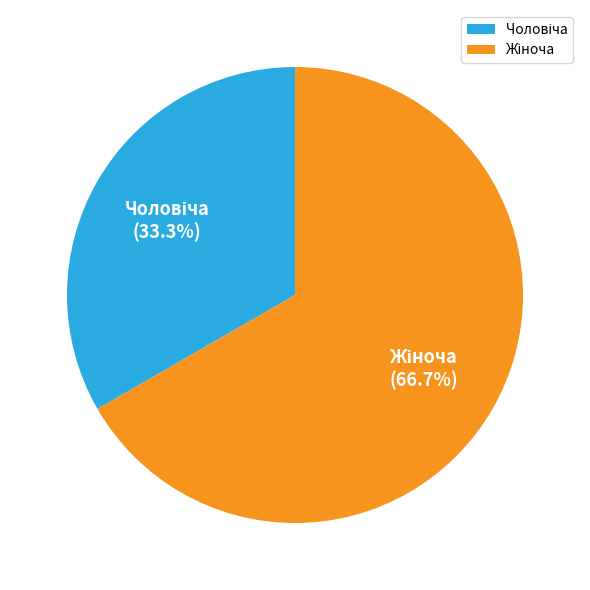

How many segments does this pie chart have?

2